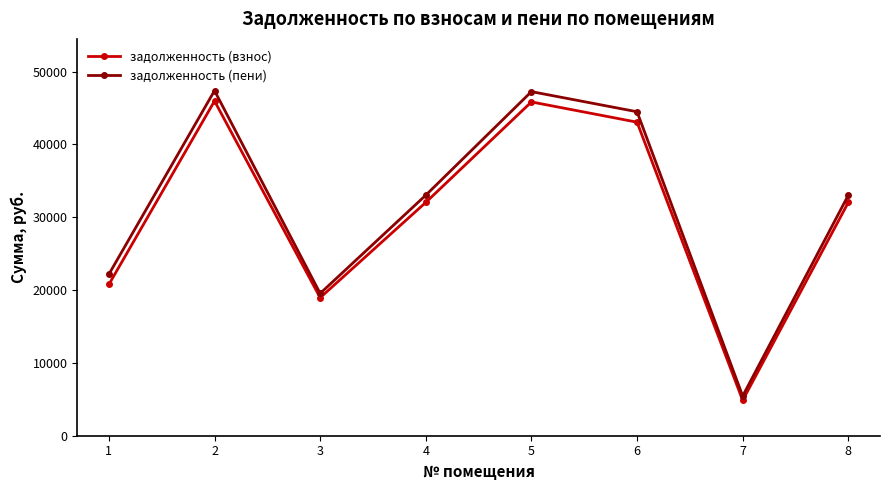

At which category does задолженность (пени) reach its first local peak?

2